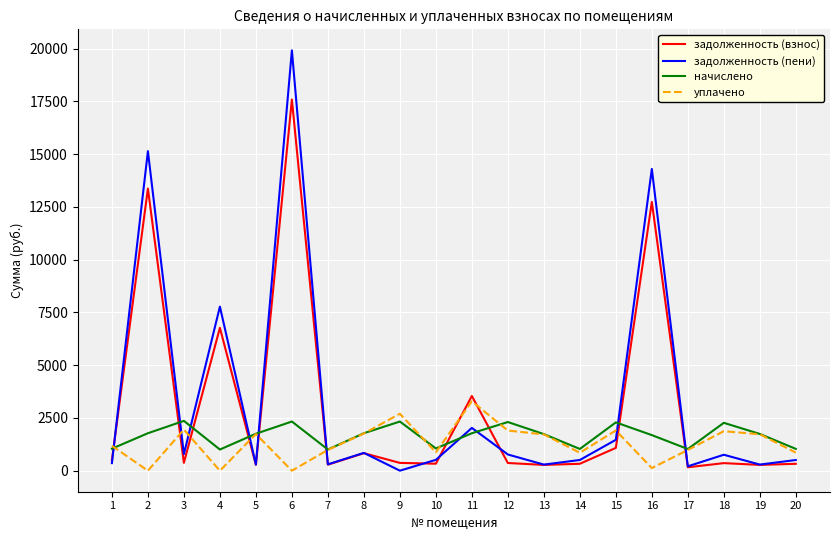

The value of задолженность (пени) at 7 is 301.8. True or false?

True